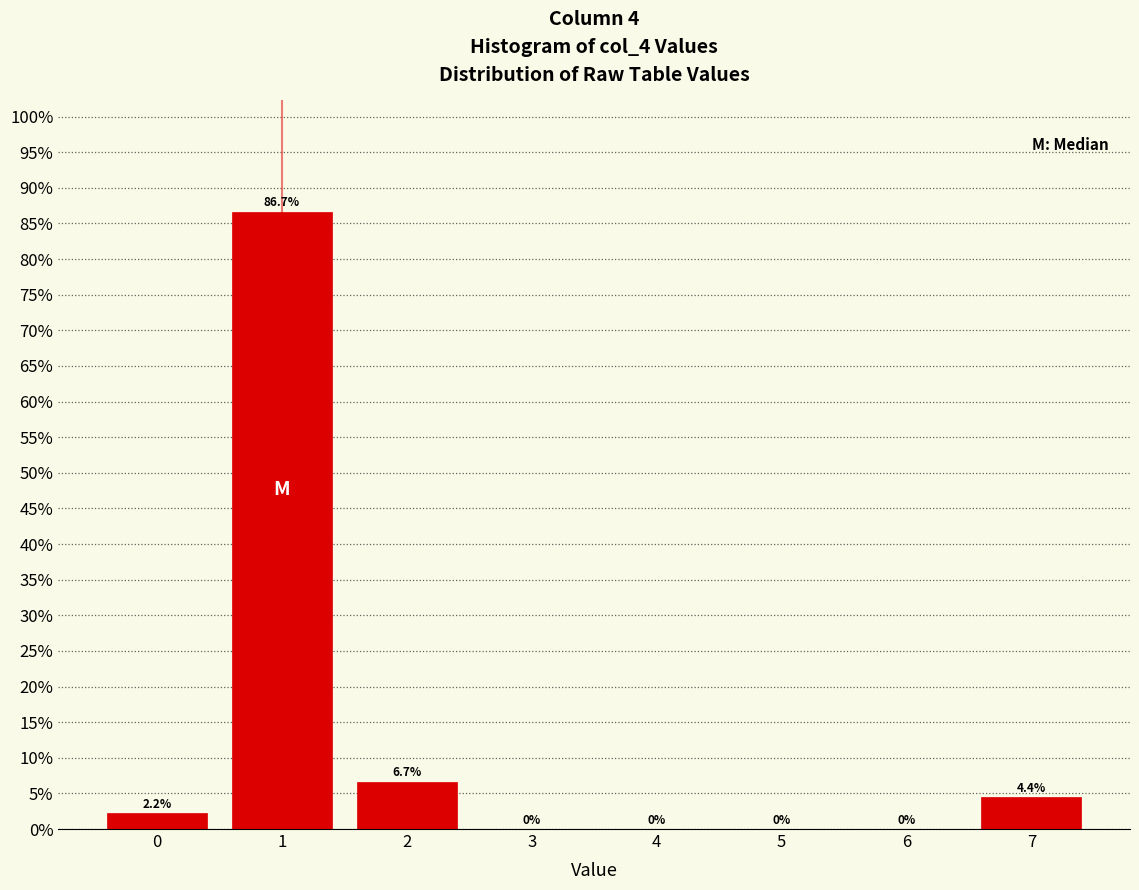

Reading left to right, extract all data points from this chart.

0=2.2	1=86.7	2=6.7	3=0.0	4=0.0	5=0.0	6=0.0	7=4.4